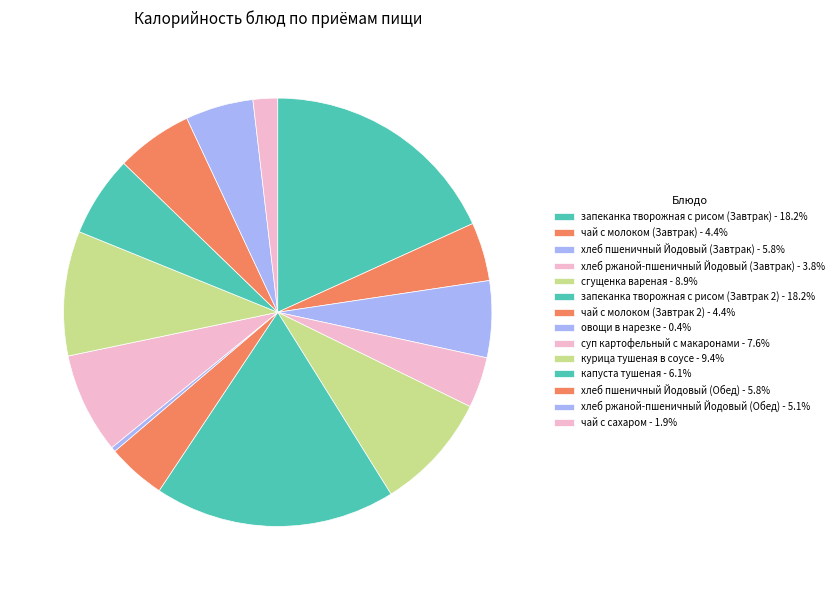

The хлеб пшеничный Йодовый (Обед) slice represents 6% of the pie. True or false?

True